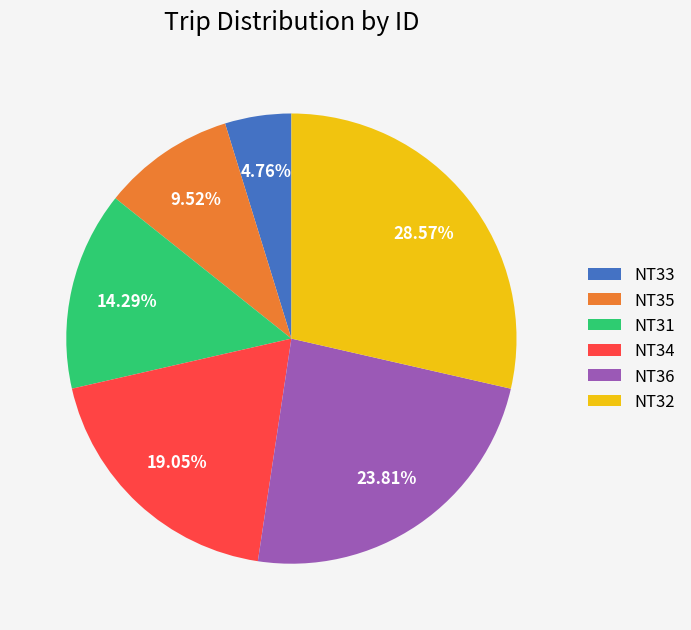

Does NT36 account for over 50% of the chart?

No